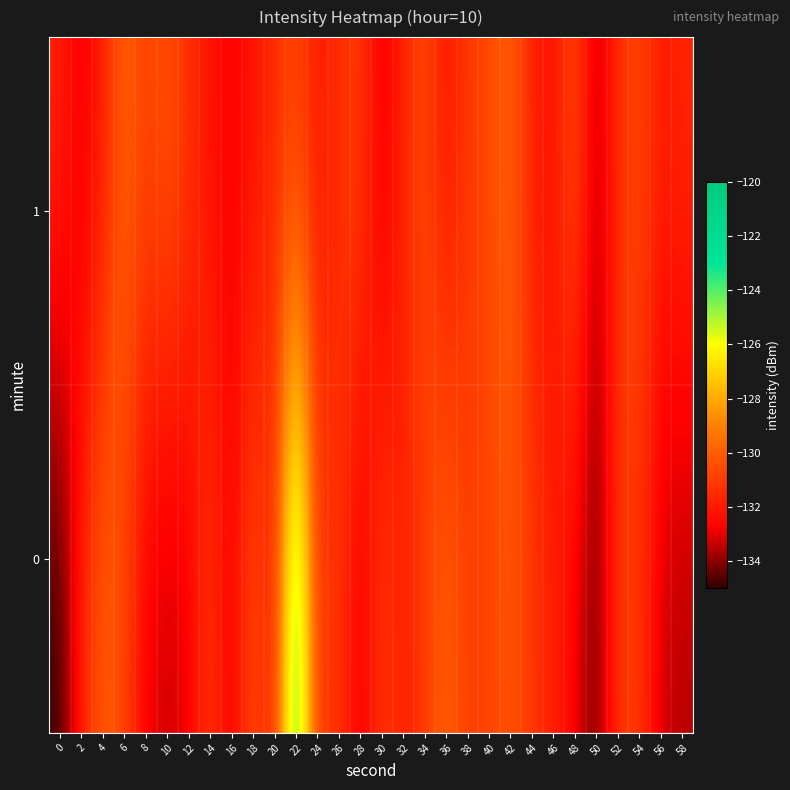

Rank the series by their maximum value, from highest to lowest.

0, 1